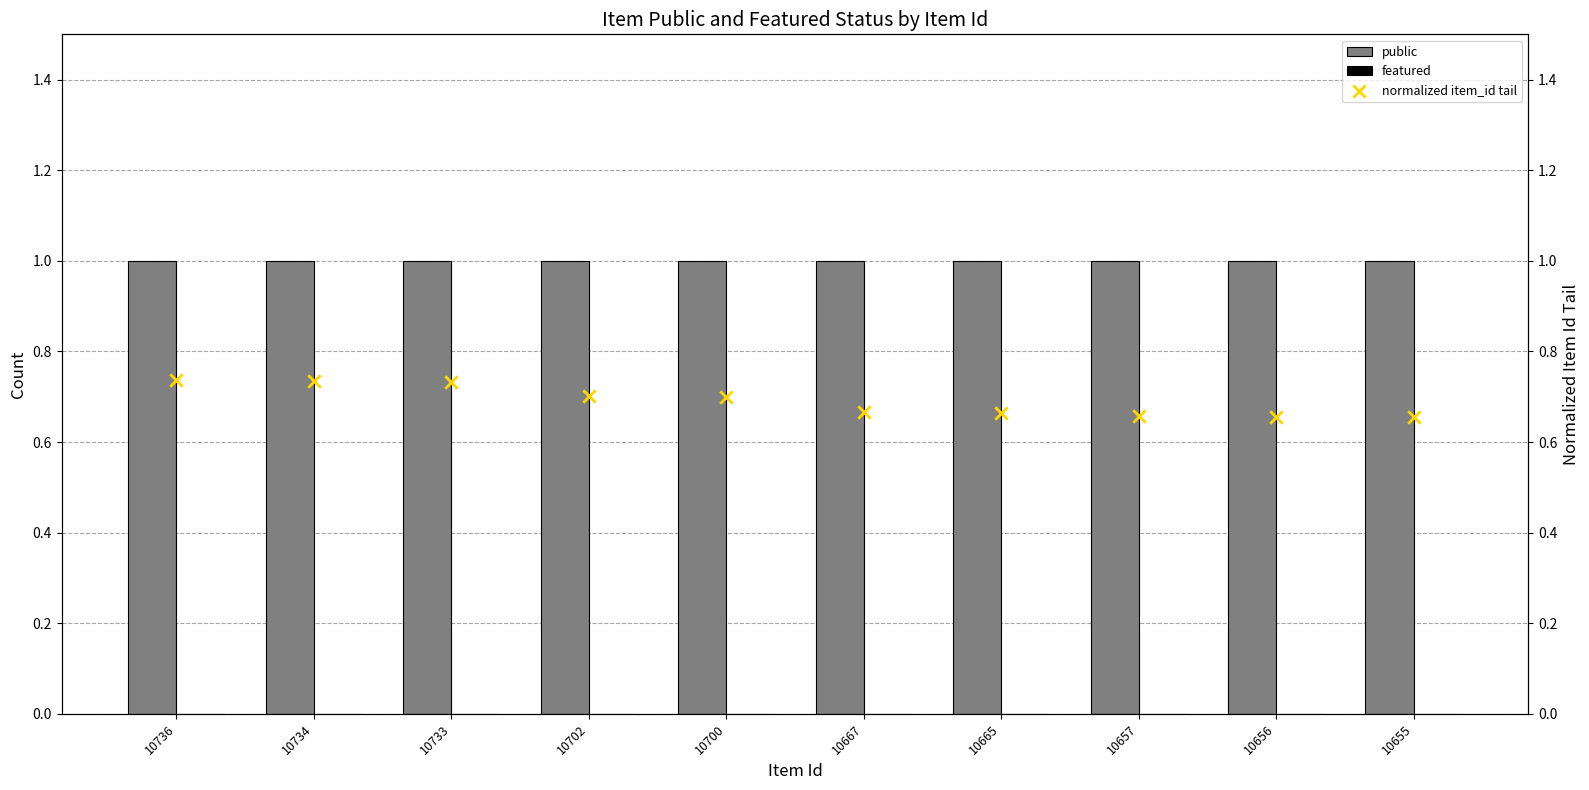

Which series contains the highest Y value?

public